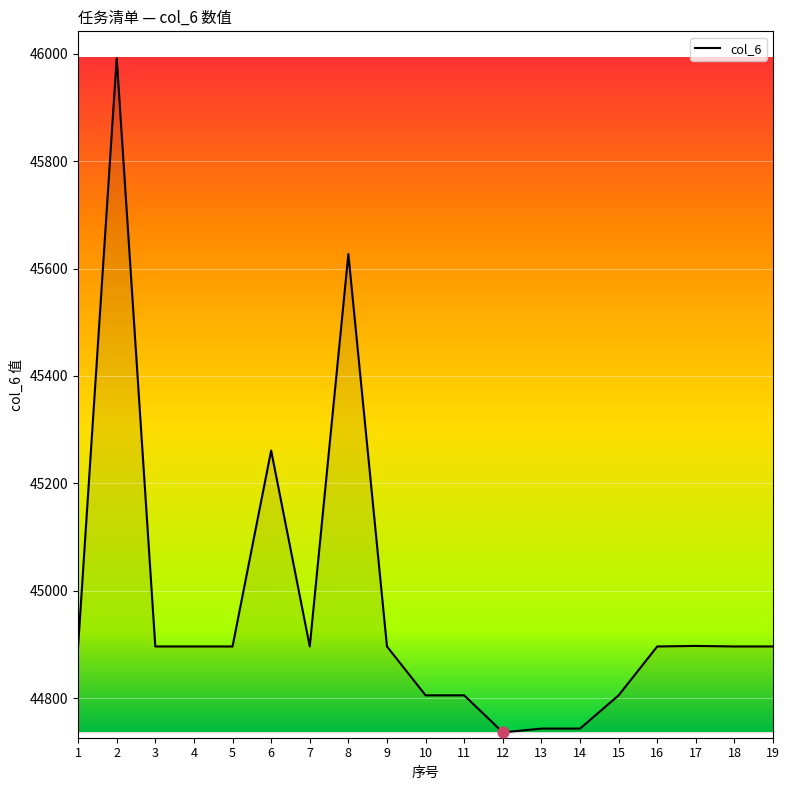

Between 18 and 10, which is larger?

18